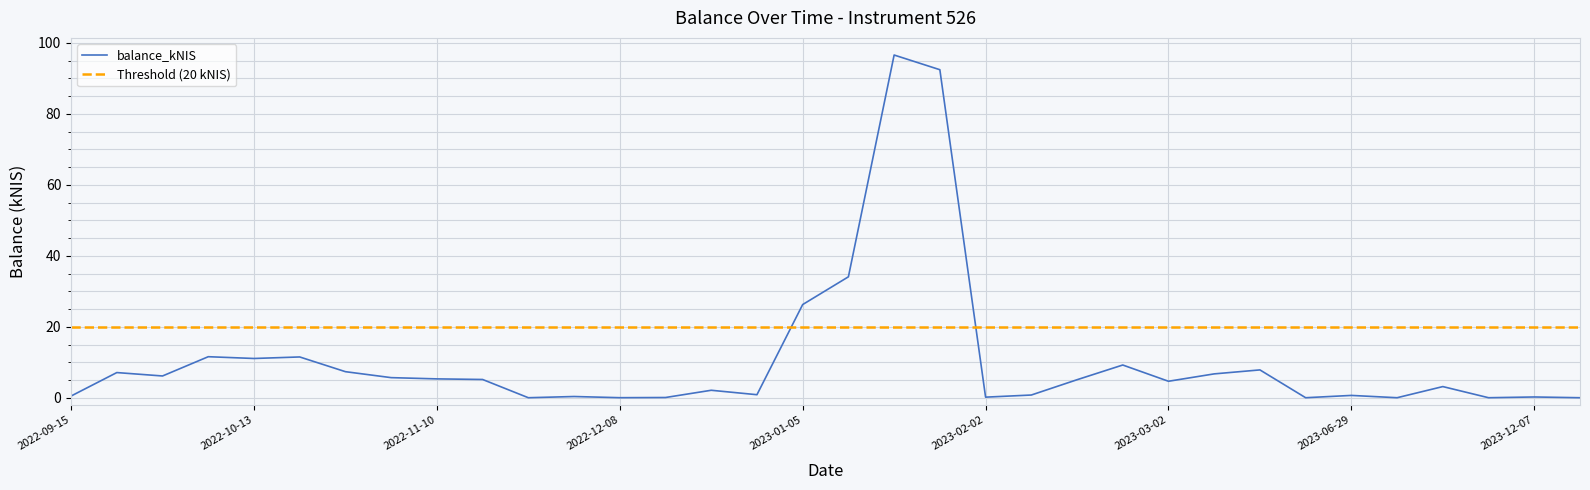

What value does the data have at 2023-02-23?

9.2